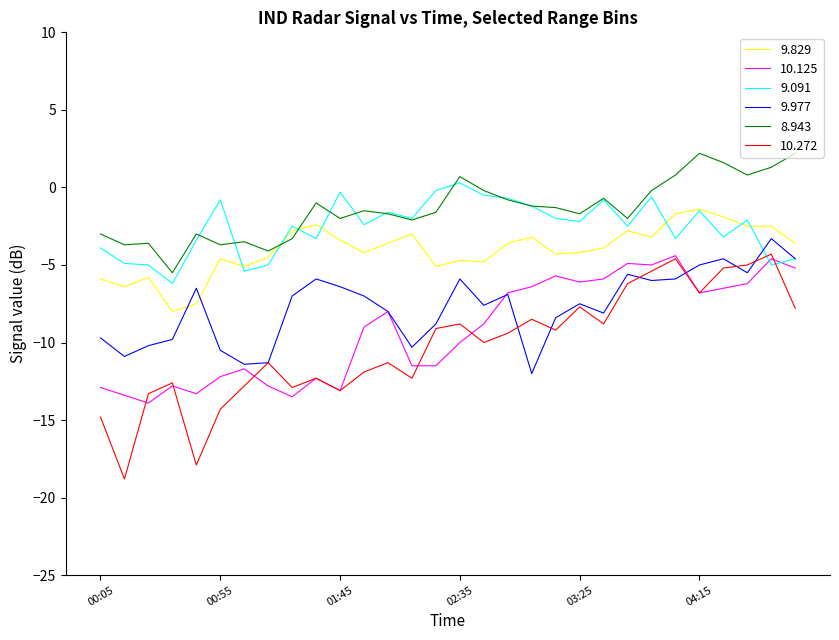

What is the greatest value displayed?

2.2